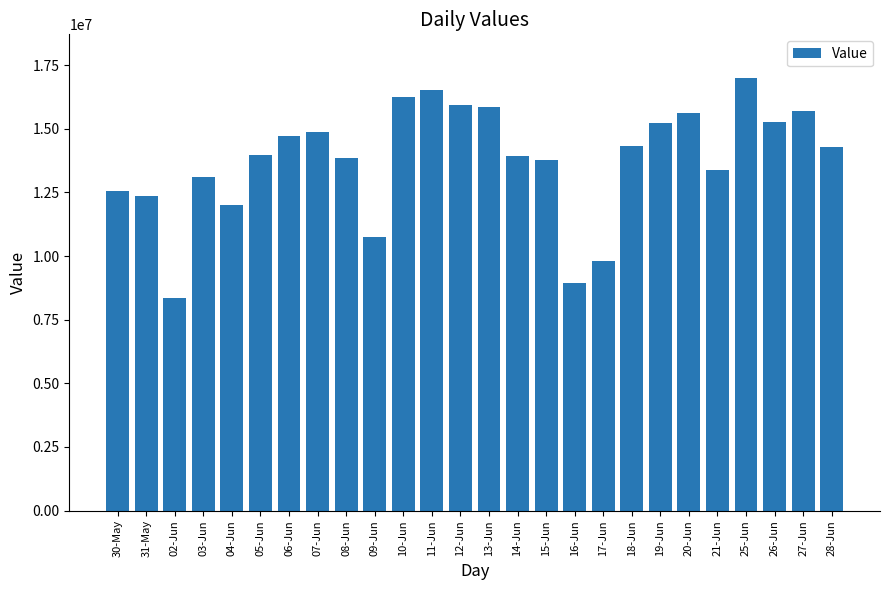

Read the value at 03-Jun, to the nearest 10.

13093330